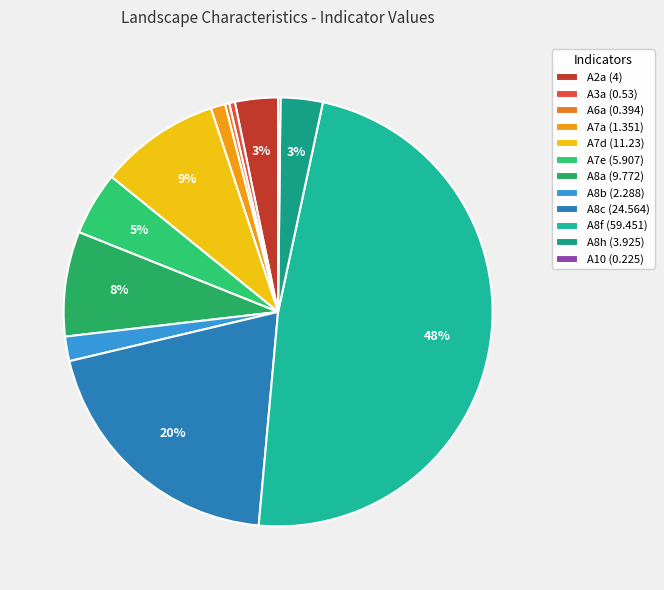

To the nearest percent, what is the average slice percentage?

8%